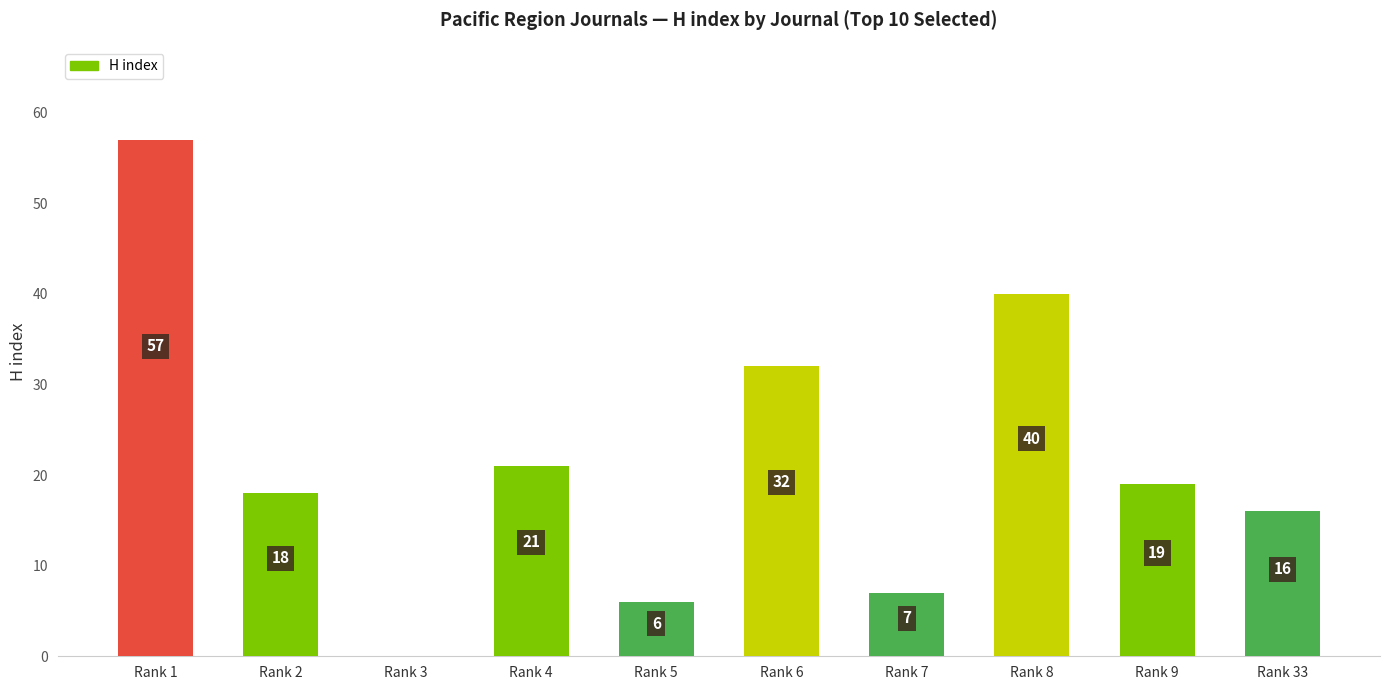

What is the ratio of the value at Rank 1 to the value at Rank 5?

9.5